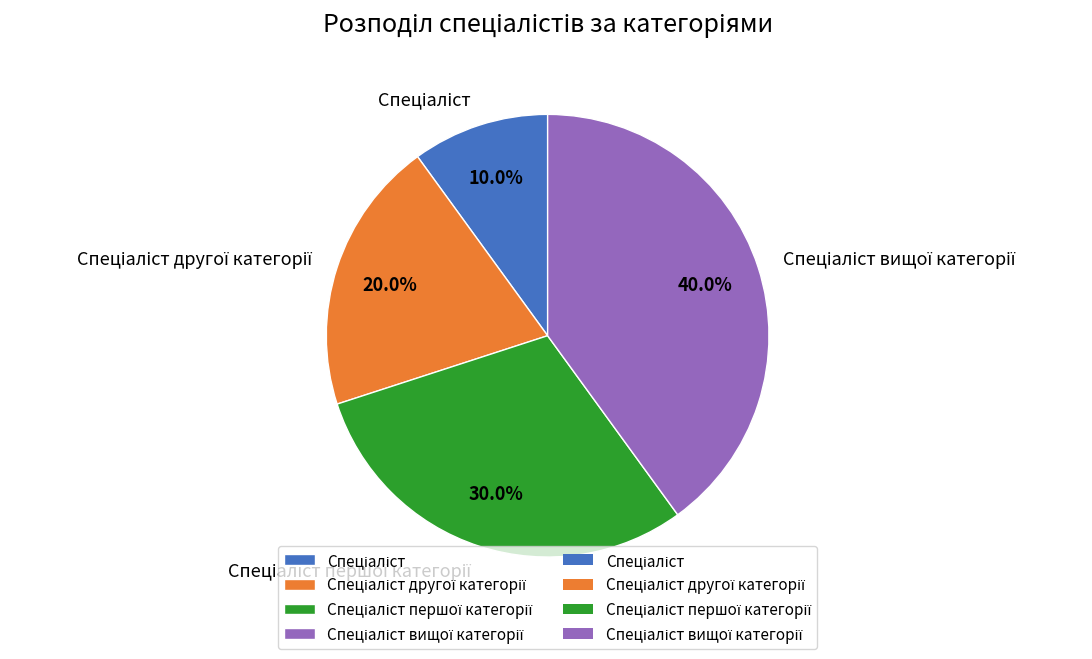

Does any single category account for the majority?

No